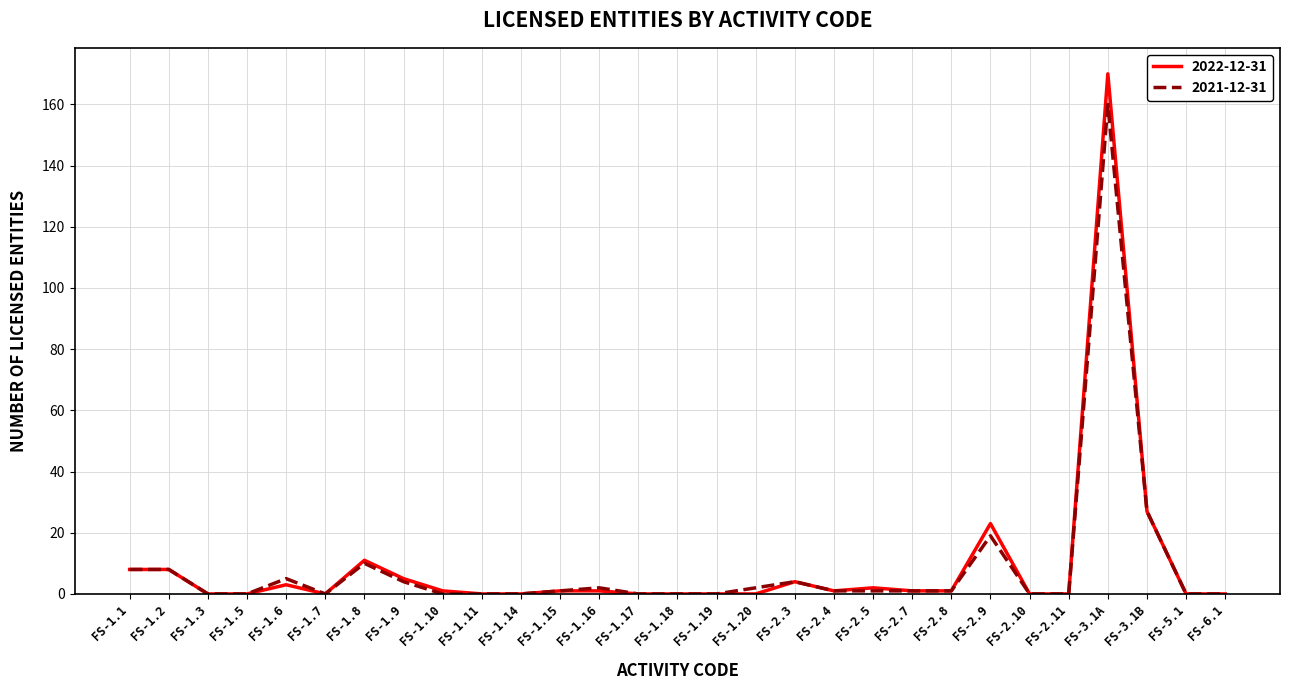

What is the average value of the 2021-12-31 series?

9